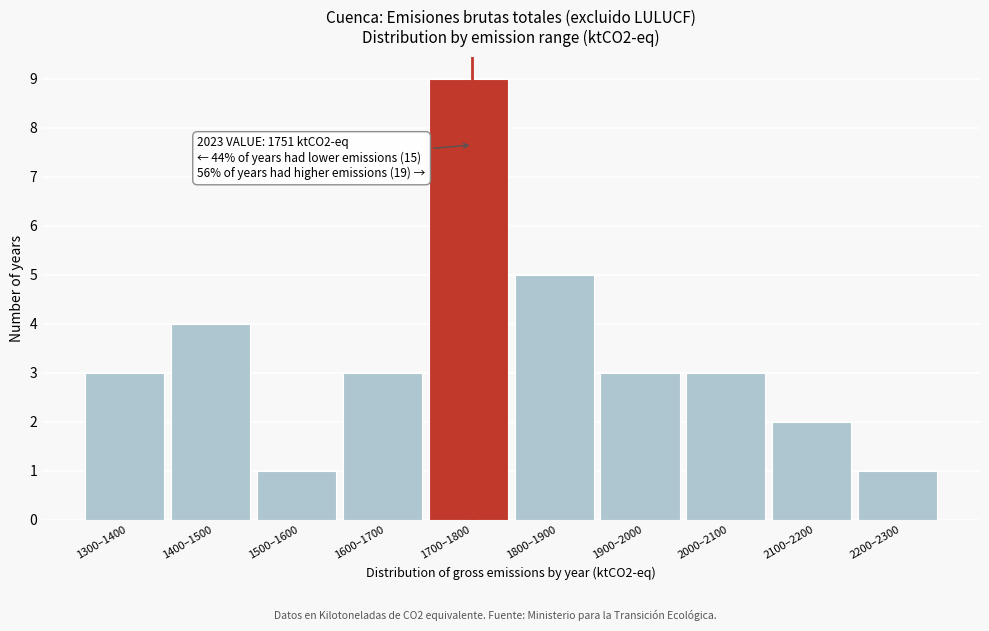

Reading left to right, list all the values displayed in this chart.

3	4	1	3	9	5	3	3	2	1